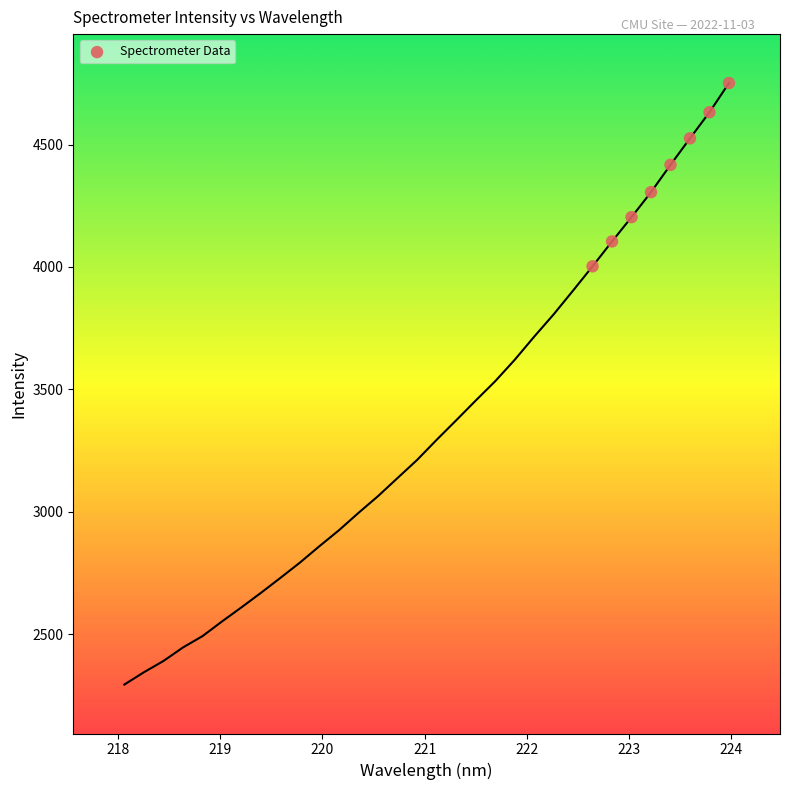

What Y value in the scatter plot is closest to 4376?

4417.2